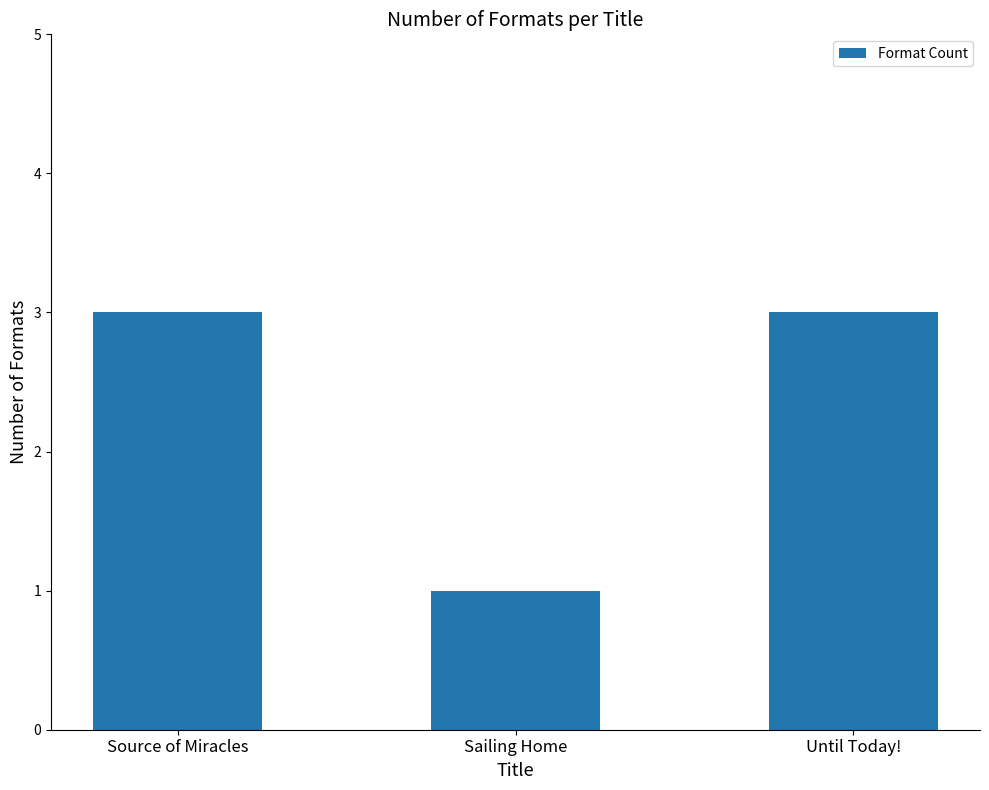

Reading left to right, what are all the values shown in this chart?

Source of Miracles=3	Sailing Home=1	Until Today!=3